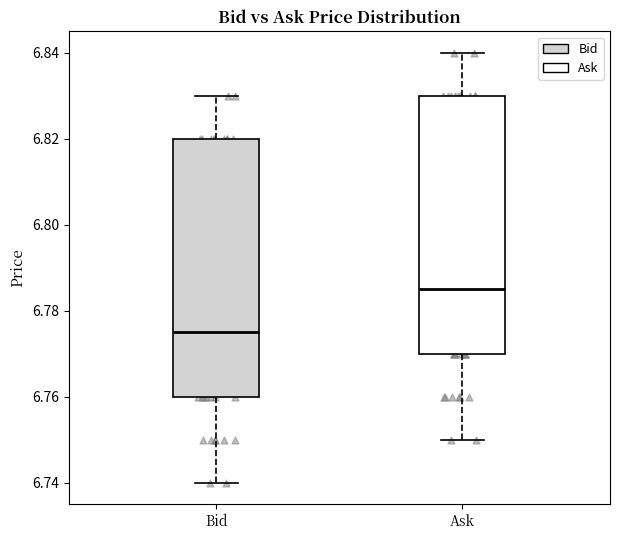

Where is the upper edge of the box for Ask on the y-axis? The values are not printed on the chart, so give them approximately, as read against the axis.

6.830